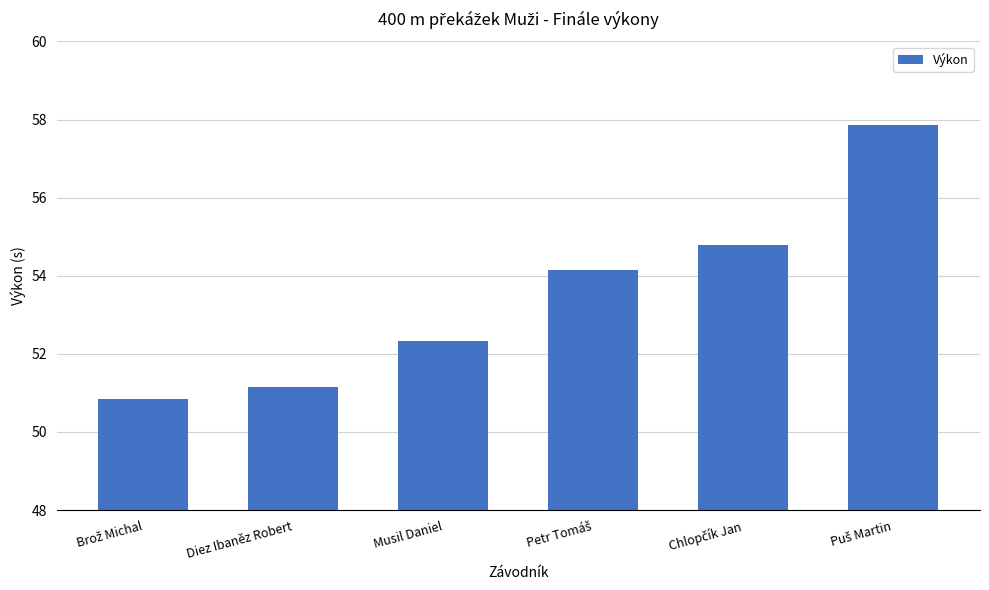

How many data points are less than 54?

3